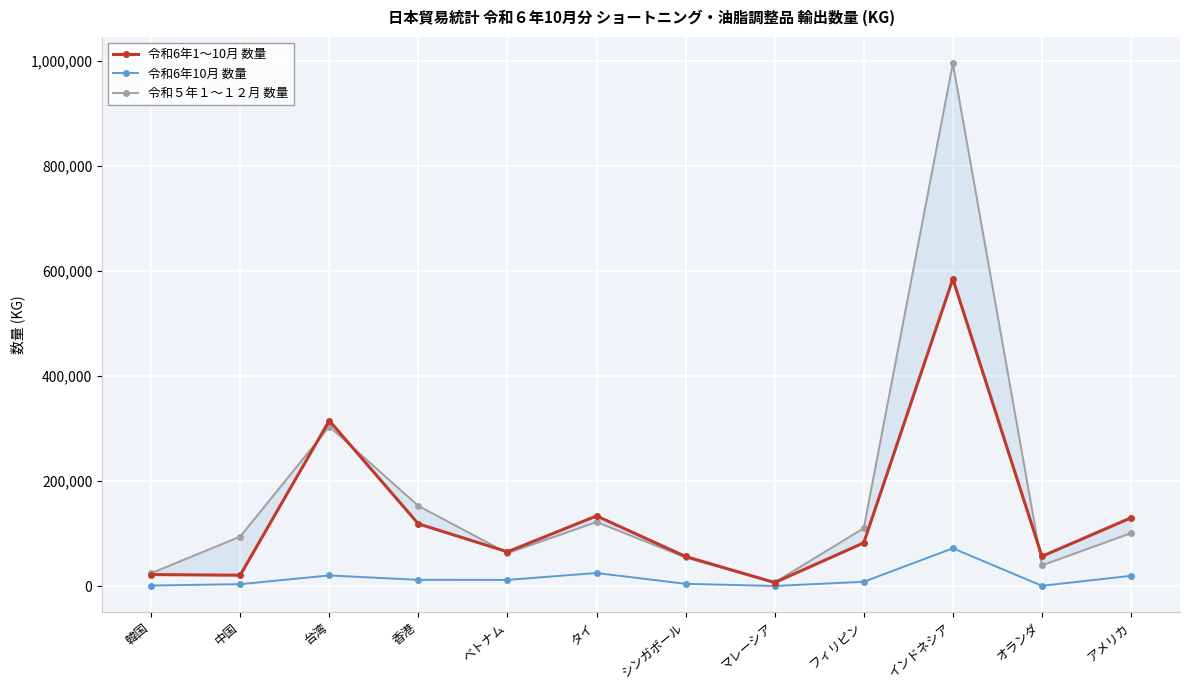

Reading left to right, transcribe all the data shown in this chart.

令和6年1～10月 数量: 韓国=22117	中国=20907	台湾=315034	香港=118677	ベトナム=65436	タイ=133704	シンガポール=56519	マレーシア=6883	フィリピン=82516	インドネシア=584724	オランダ=56833	アメリカ=130151
令和6年10月 数量: 韓国=1279	中国=3834	台湾=20452	香港=12058	ベトナム=11996	タイ=25081	シンガポール=4524	マレーシア=418	フィリピン=8405	インドネシア=72128	オランダ=774	アメリカ=19736
令和５年１～１２月 数量: 韓国=24710	中国=94342	台湾=303817	香港=152856	ベトナム=62817	タイ=122196	シンガポール=54627	マレーシア=7182	フィリピン=110420	インドネシア=995033	オランダ=39683	アメリカ=100976